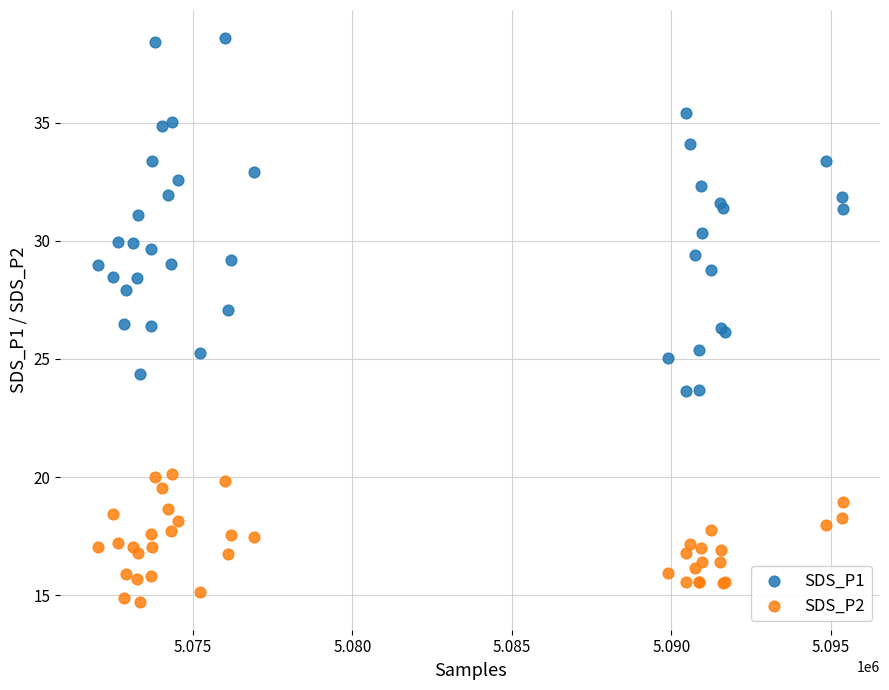

Which series has the largest Y range (max minus min)?

SDS_P1